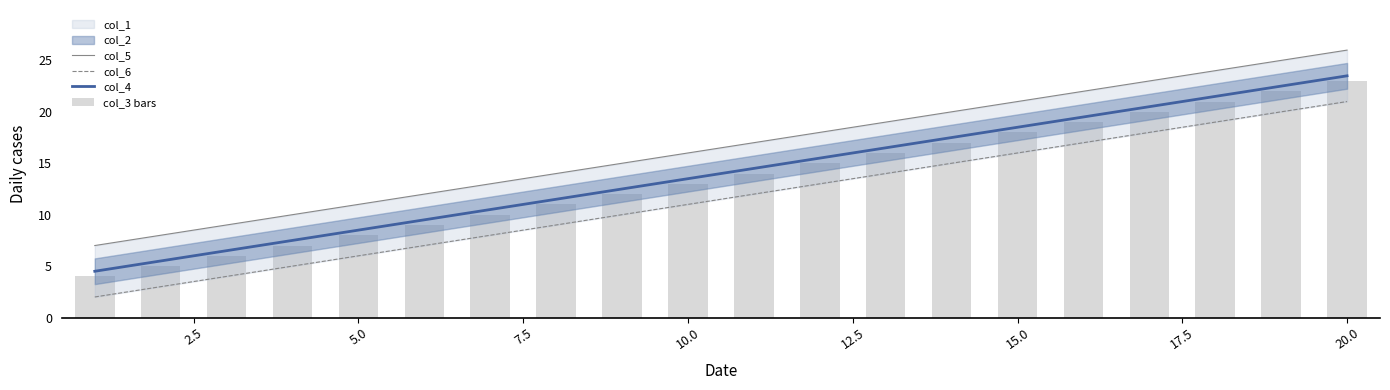

The col_4 series shows 4.5 at 10.0. True or false?

False